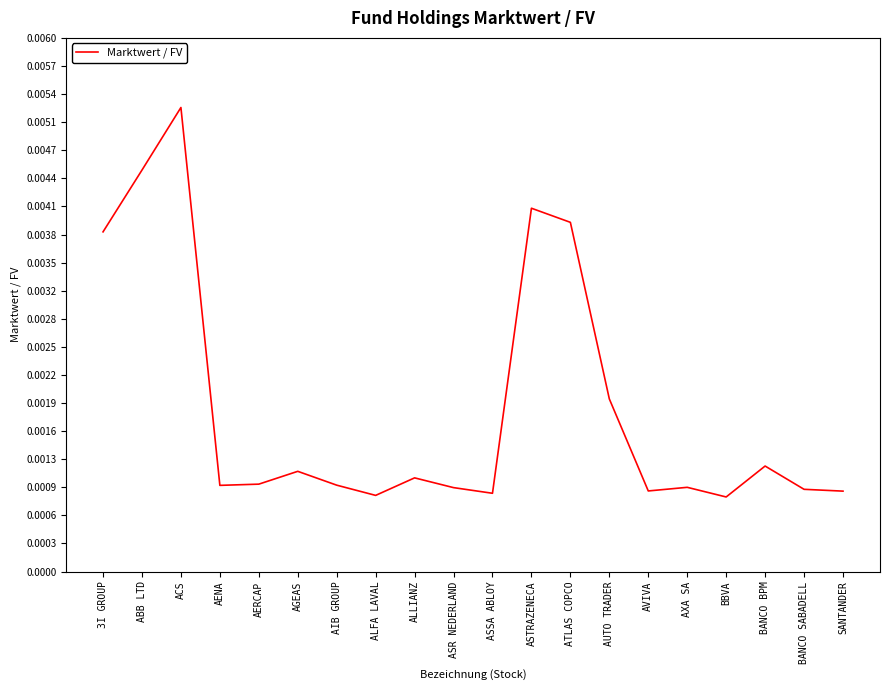

What position from the left is ALFA LAVAL?

8